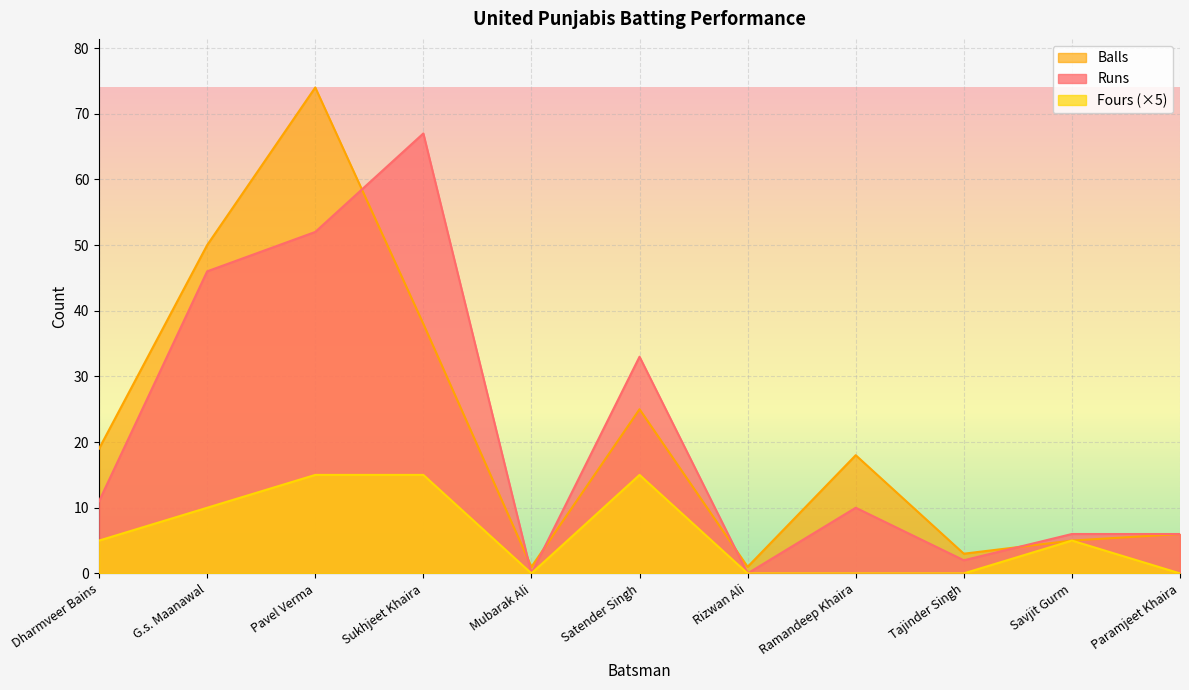

Which series has the largest range (max minus min)?

Balls